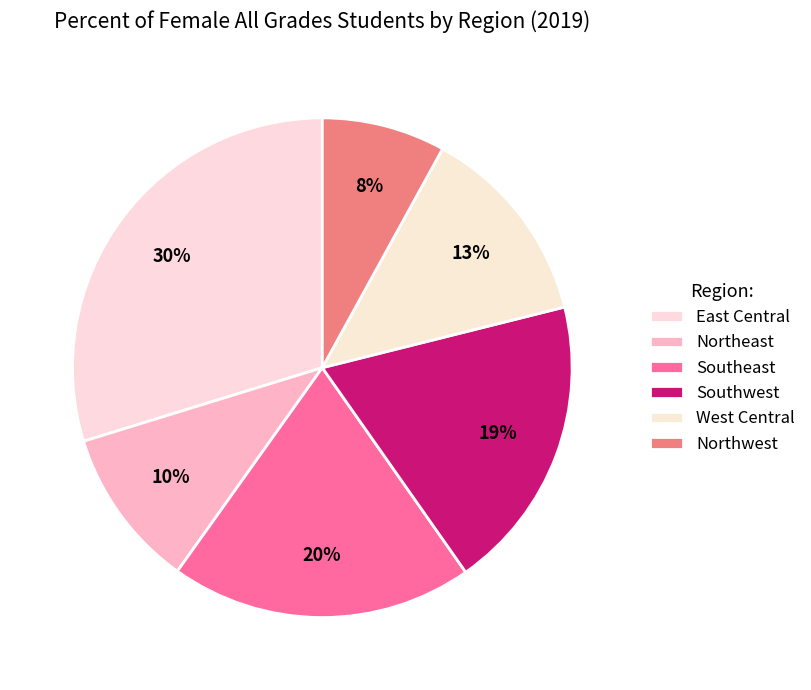

The East Central slice represents 21% of the pie. True or false?

False